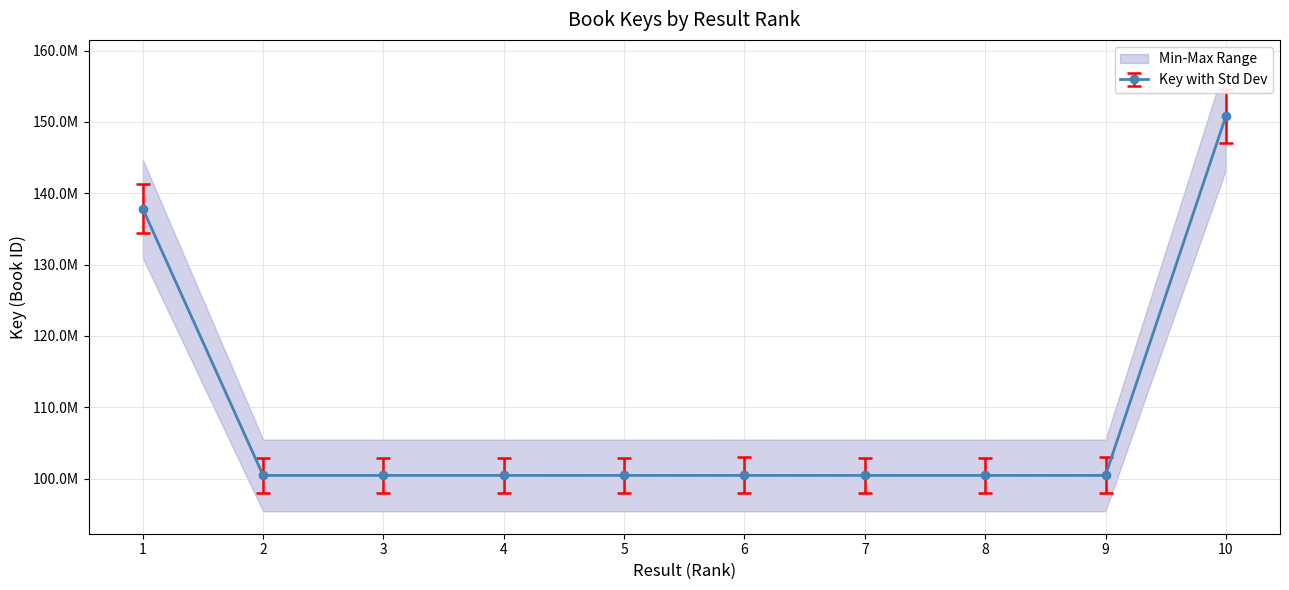

Reading left to right, extract all data points from this chart.

1=137817978	2=100443643	3=100442615	4=100442179	5=100440677	6=100445044	7=100440917	8=100440040	9=100444616	10=150801122